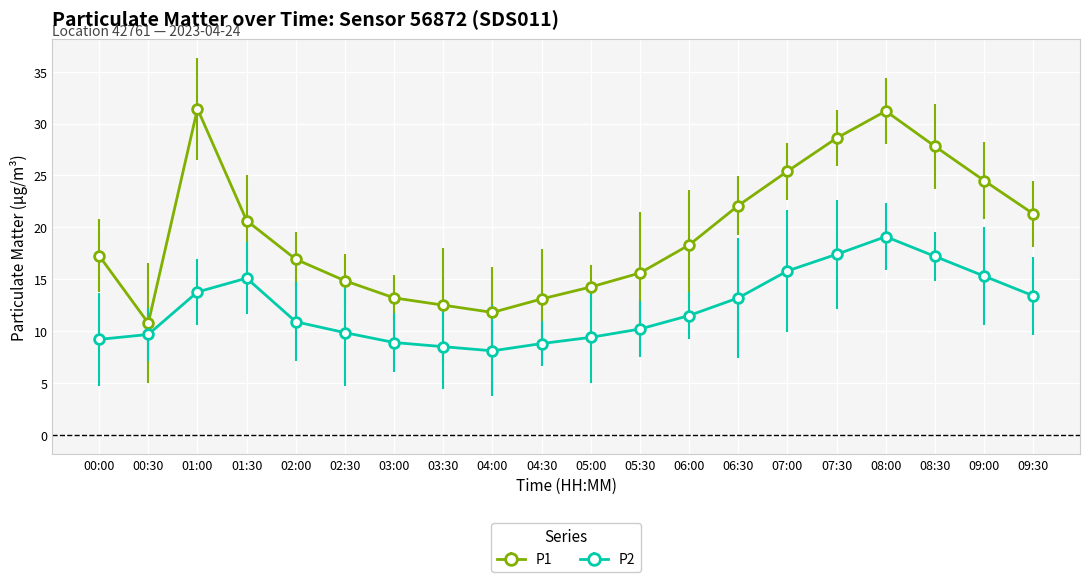

Which category has the lowest value in the P1 series?

00:30